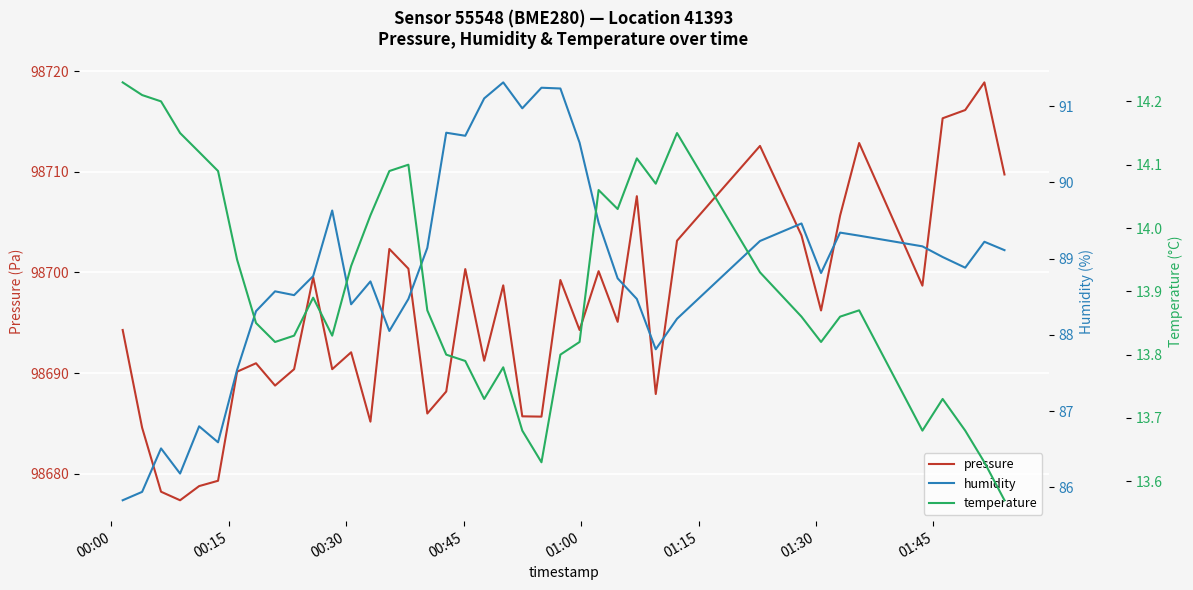

How many series are shown in this chart?

3